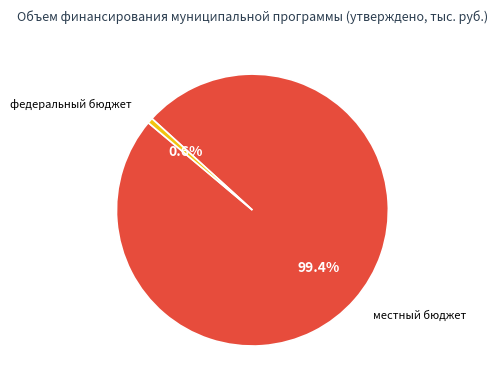

How much of the chart is everything except местный бюджет?

0.6%